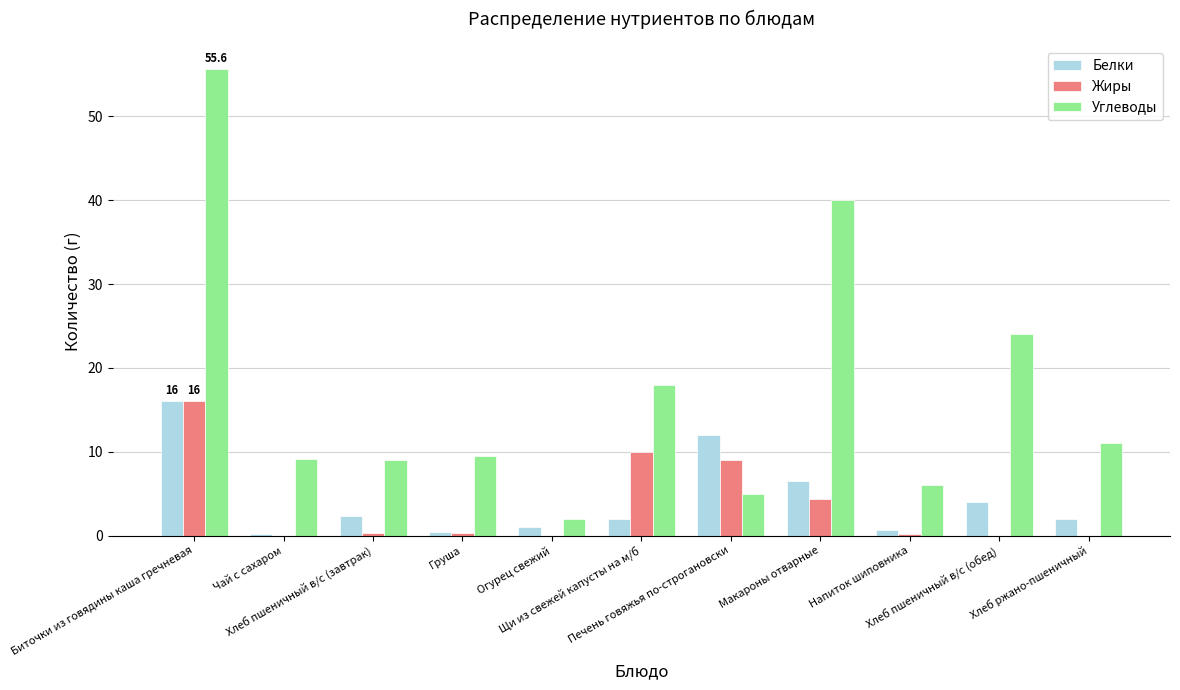

Which category has the highest value in the Углеводы series?

Биточки из говядины каша гречневая